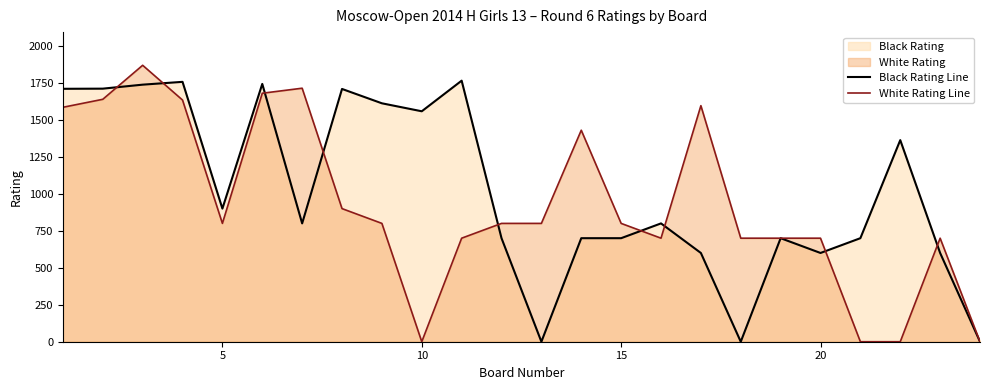

How many interior local valleys does the Black Rating Line series have?

6